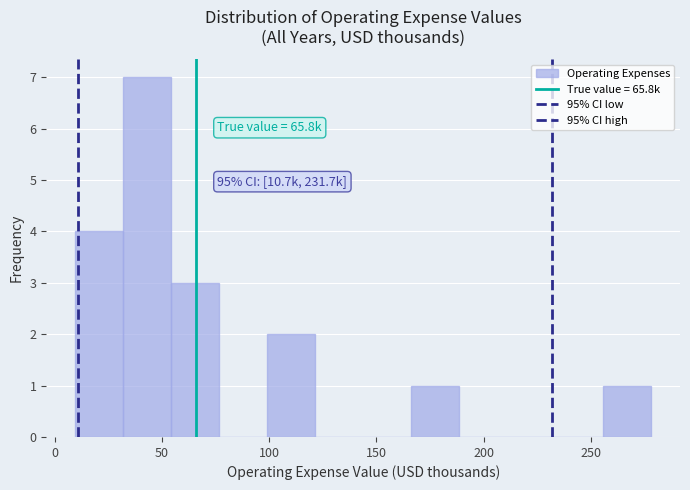

Which range on the x-axis has the tallest bar?

30 to 55